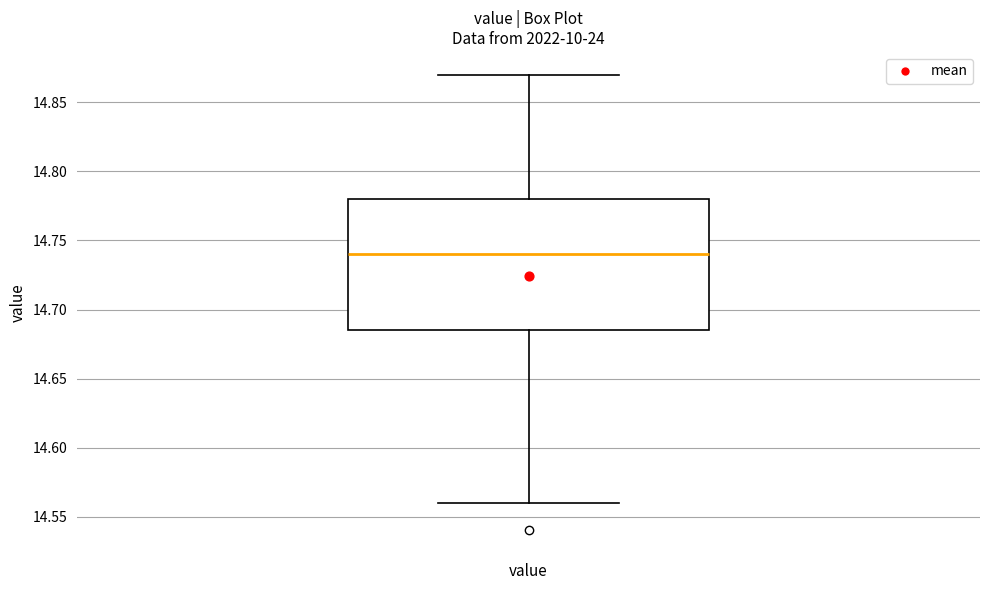

Where is the upper edge of the box for value on the y-axis? The values are not printed on the chart, so give them approximately, as read against the axis.

14.780